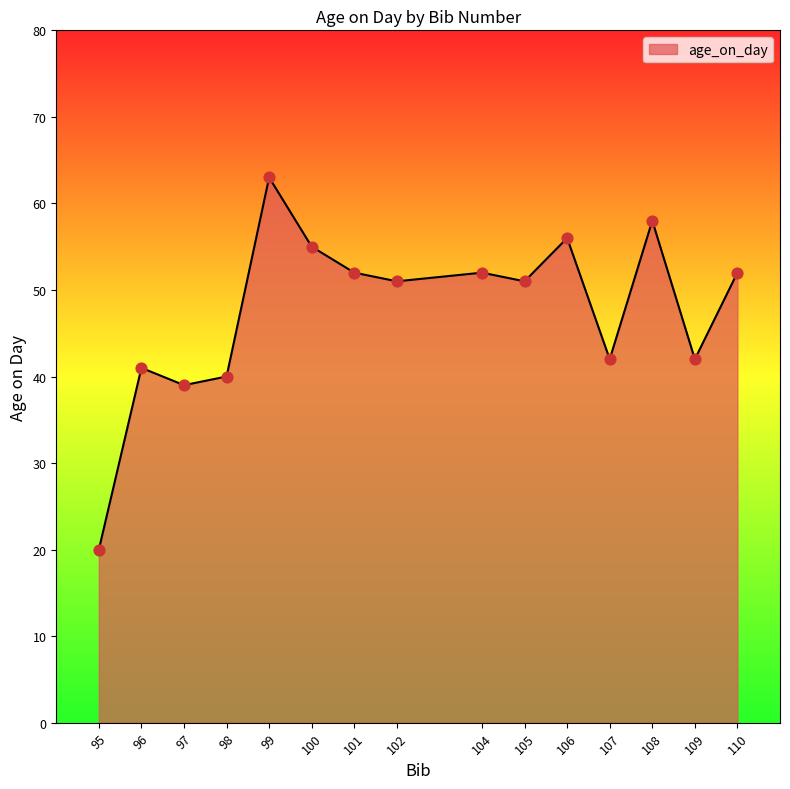

Between 110 and 97, which is larger?

110